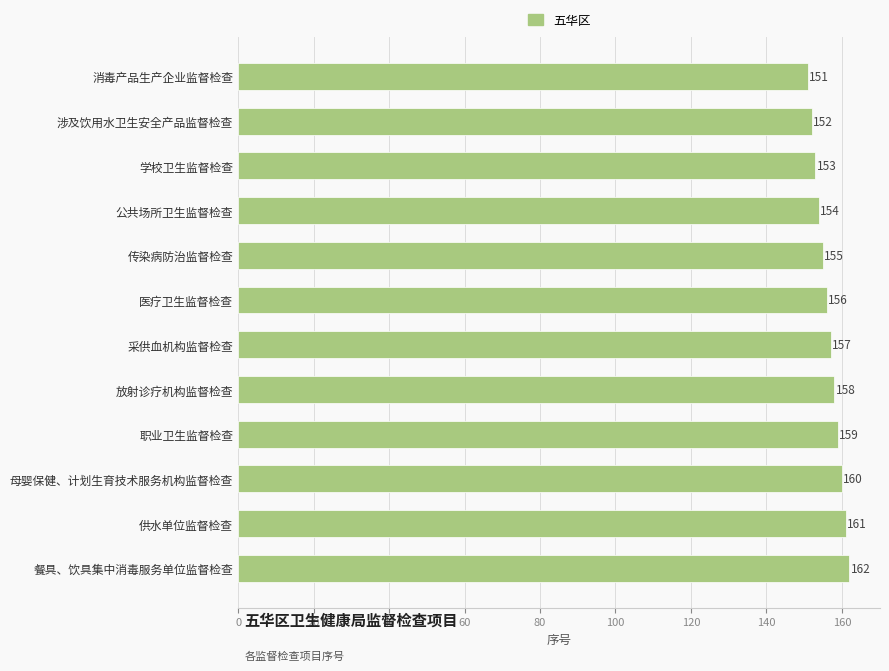

Where is the data nearest to the value 156?

医疗卫生监督检查